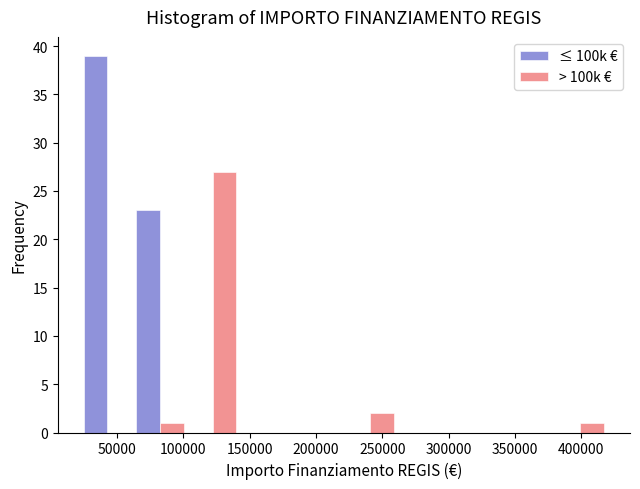

Reading left to right, transcribe this chart: for each range on the x-axis, give the height of each series' bar. Neither the bar edges nor the heights are printed on the chart, so give them approximately, as read against the axes.

25000 to 60000: ≤ 100k €=39	> 100k €=0
60000 to 100000: ≤ 100k €=23	> 100k €=1
100000 to 140000: ≤ 100k €=0	> 100k €=27
140000 to 180000: ≤ 100k €=0	> 100k €=0
180000 to 220000: ≤ 100k €=0	> 100k €=0
220000 to 260000: ≤ 100k €=0	> 100k €=2
260000 to 300000: ≤ 100k €=0	> 100k €=0
300000 to 340000: ≤ 100k €=0	> 100k €=0
340000 to 380000: ≤ 100k €=0	> 100k €=0
380000 to 420000: ≤ 100k €=0	> 100k €=1